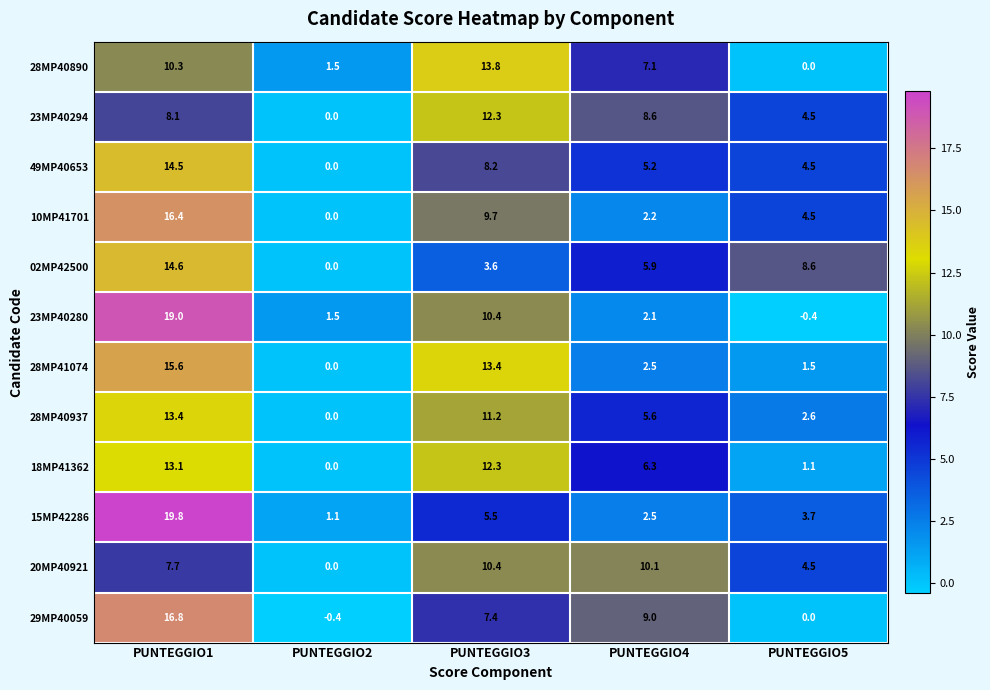

At how many categories does at least one series exceed 14?

1